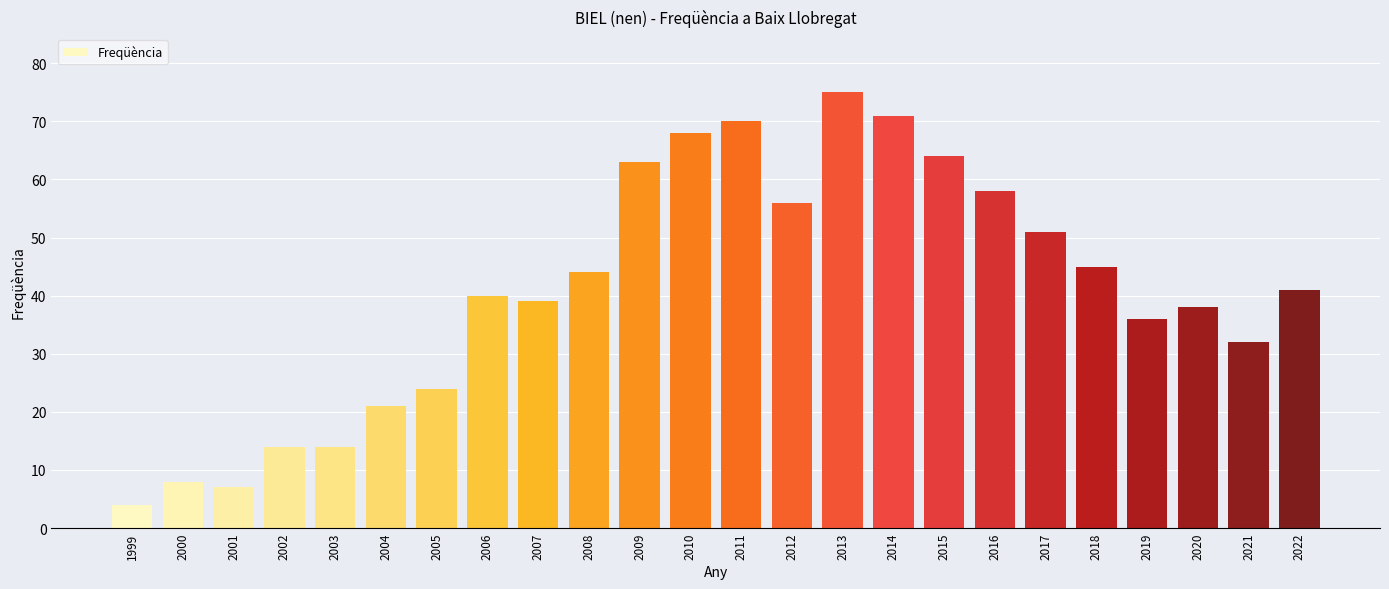

What is the ratio of the value at 2022 to the value at 2020?

1.1